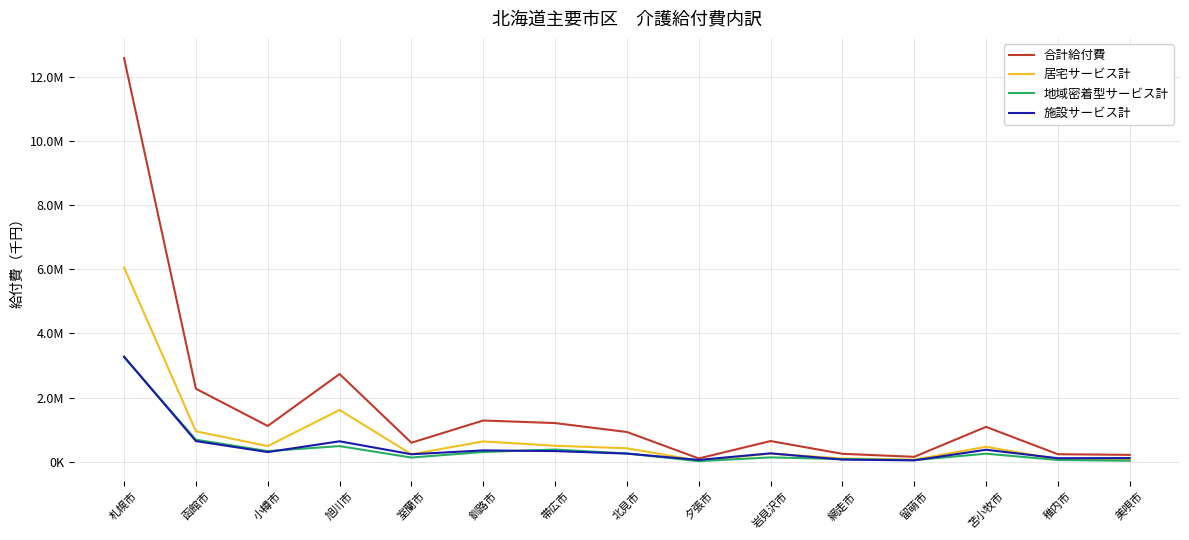

What is the label of the 11th point from the left?

網走市